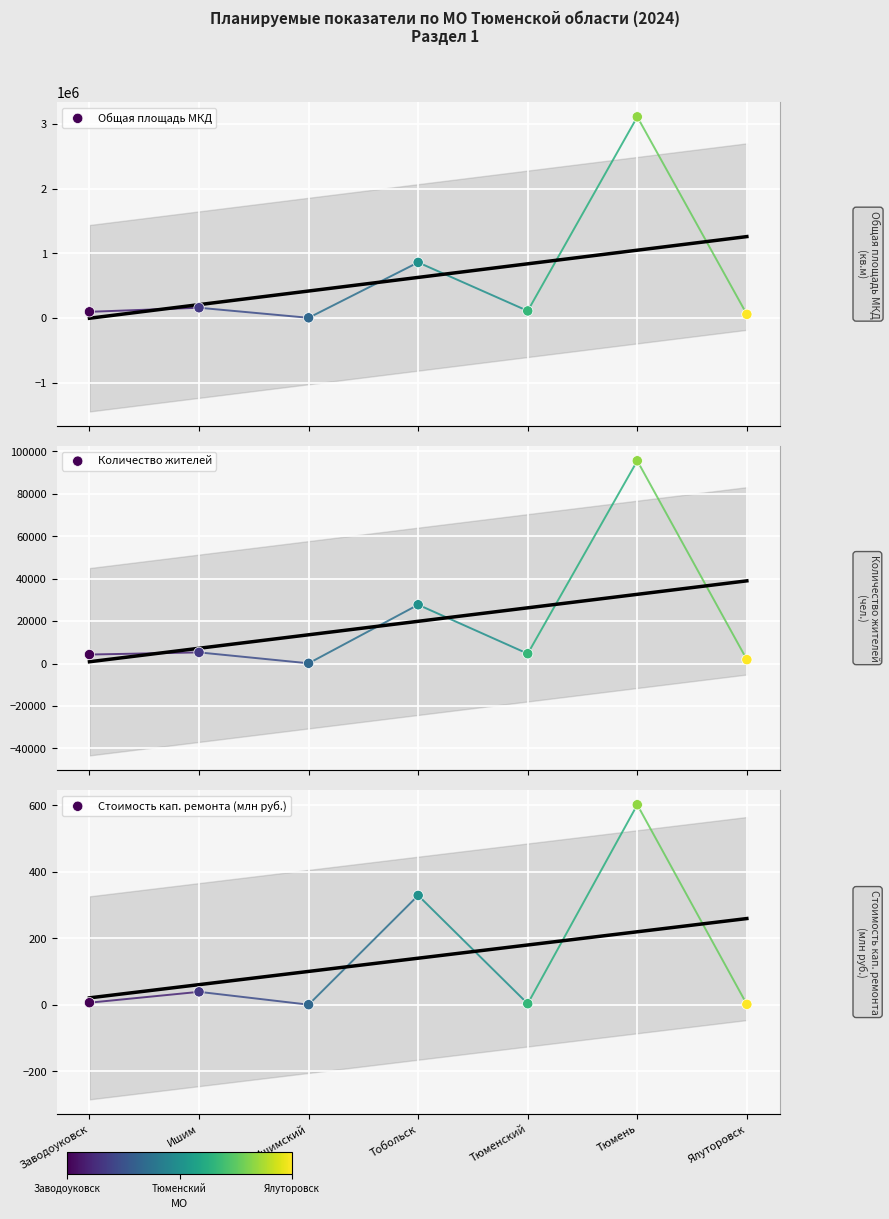

What is the total value across all series at Ялуторовск?

58192.6